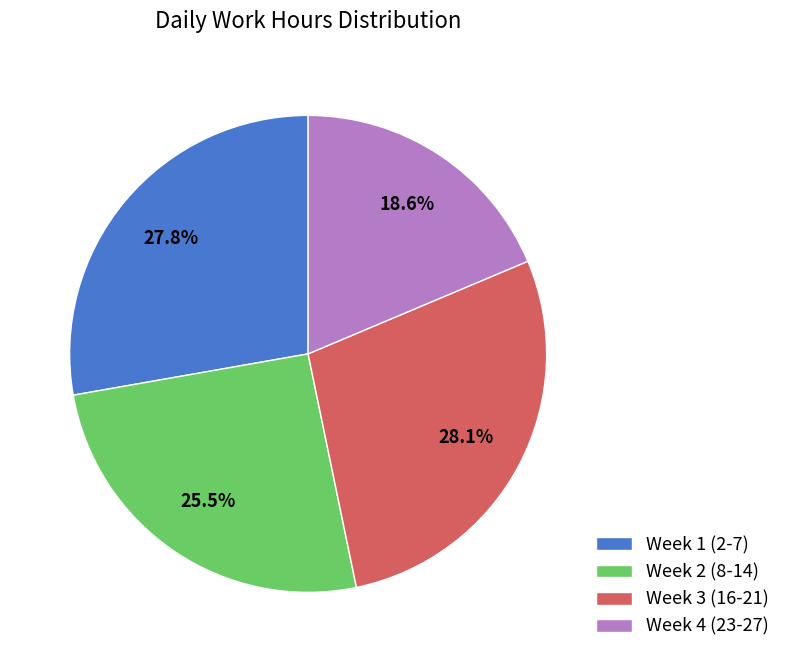

Combined, do Week 1 (2-7) and Week 4 (23-27) account for over 50%?

No